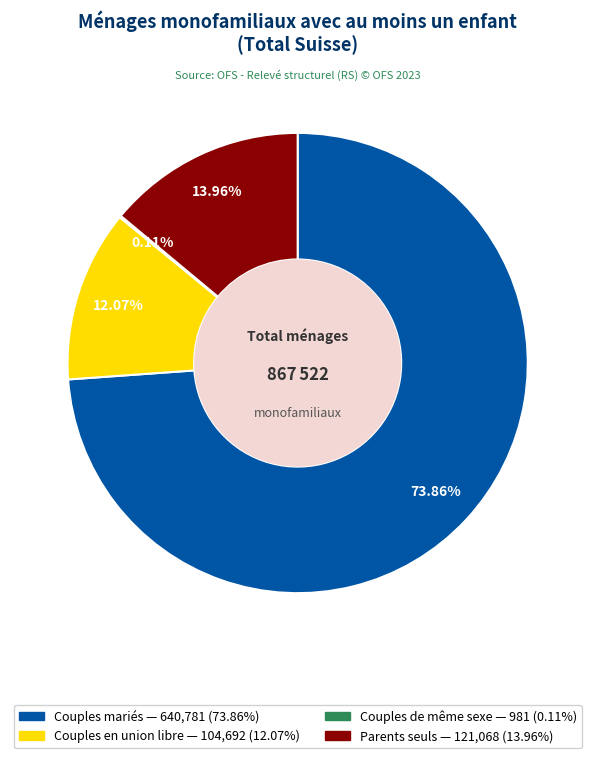

Approximately how many times larger is the value at Parents seuls compared to Couples en union libre?

1.2